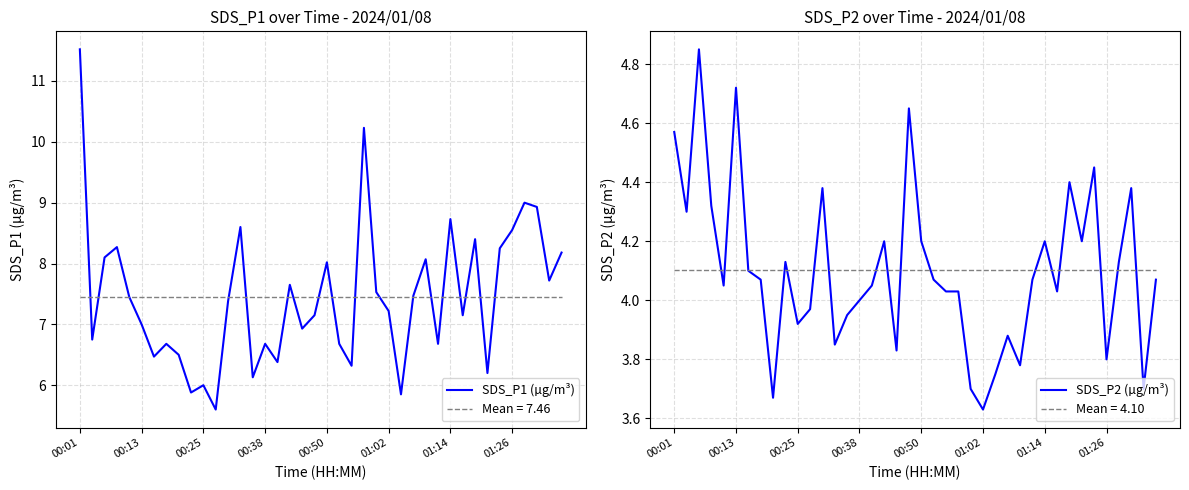

What is the maximum value for SDS_P1 (µg/m³)?

11.5